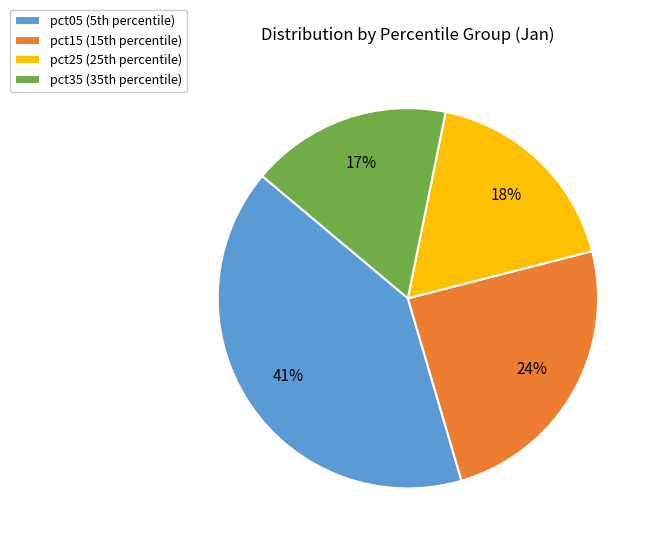

Does pct05 represent more than half of the total?

No